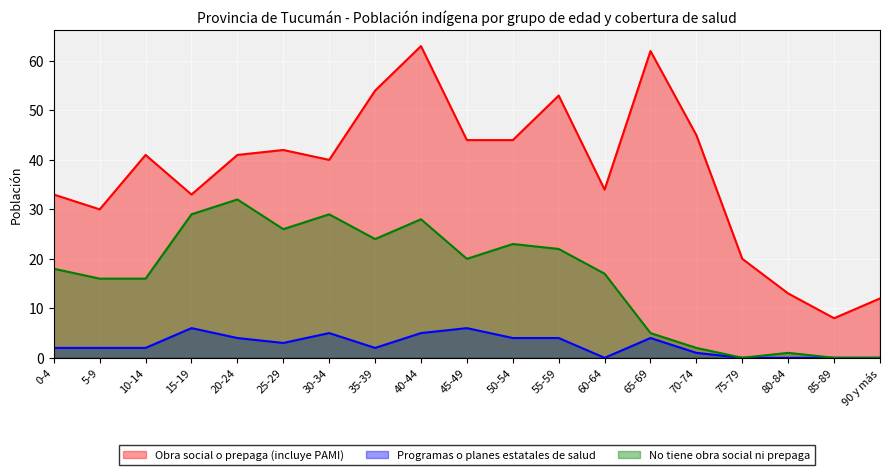

What is the value of the Obra social o prepaga (incluye PAMI) point at the 4th from the left?

33